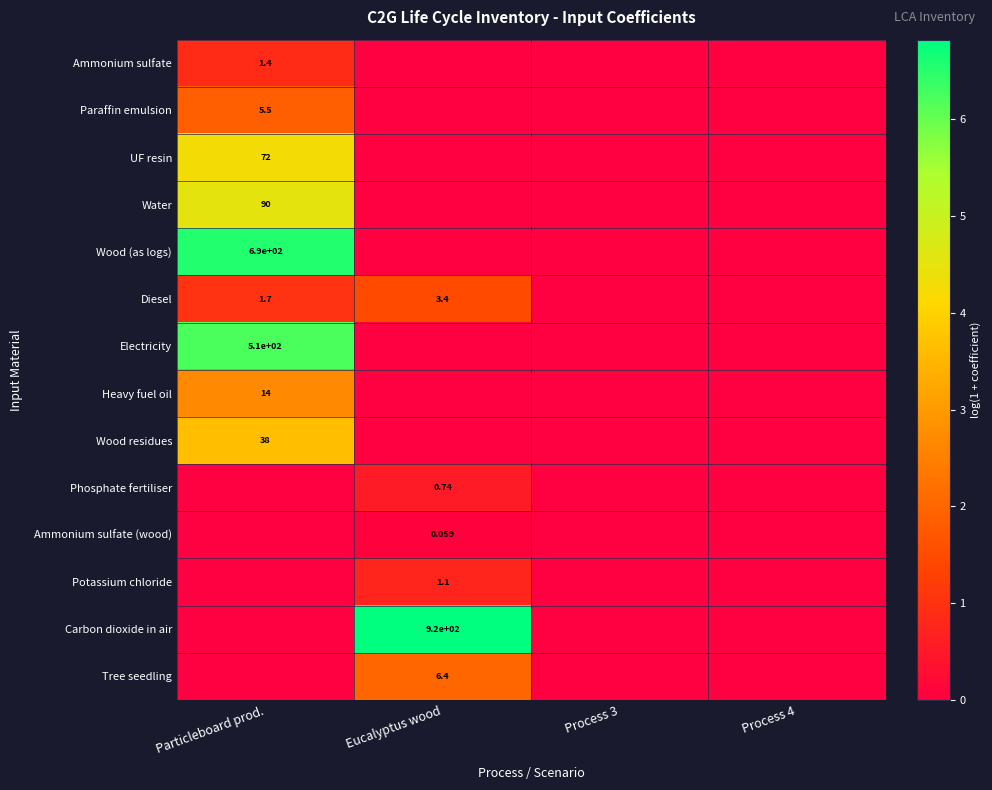

Is it true that Ammonium sulfate equals 0.0 at Eucalyptus wood?

True